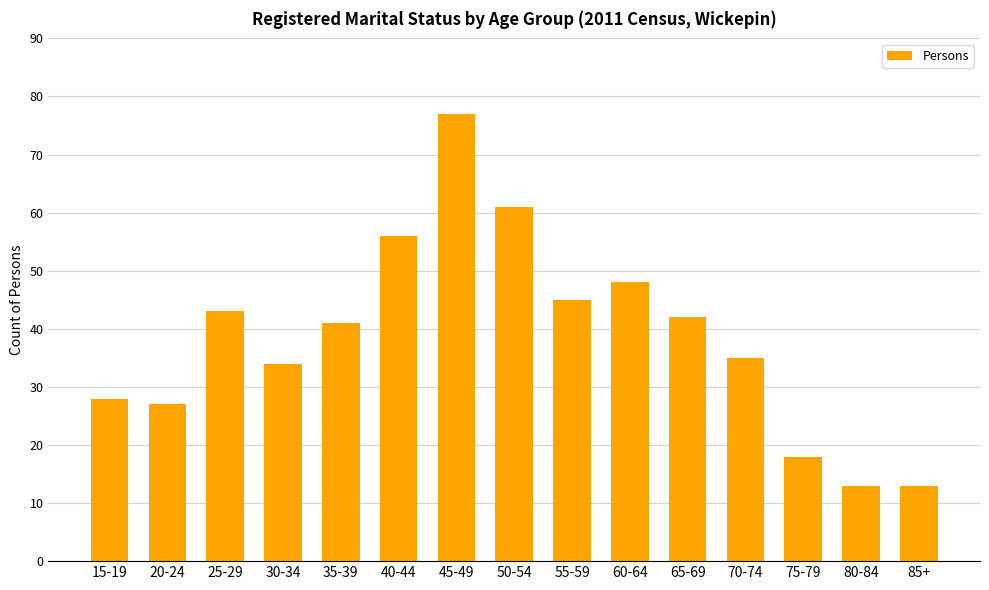

How many categories are shown in the chart?

15